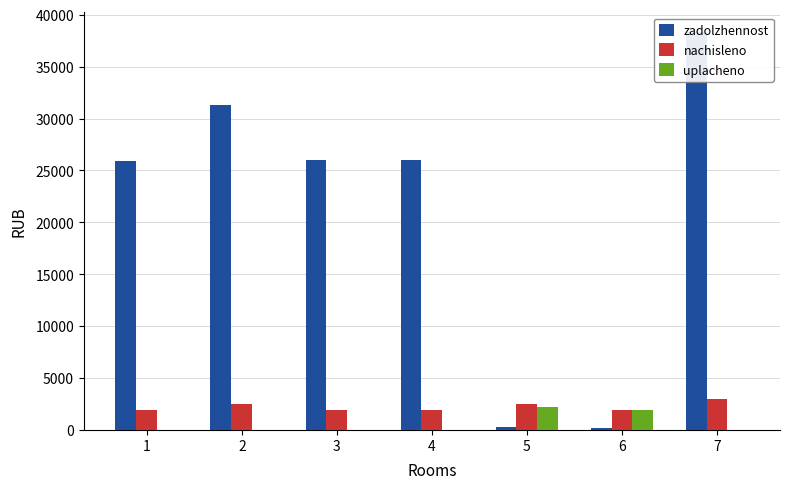

Is the value of uplacheno at 1 greater than the value of nachisleno at 7?

No